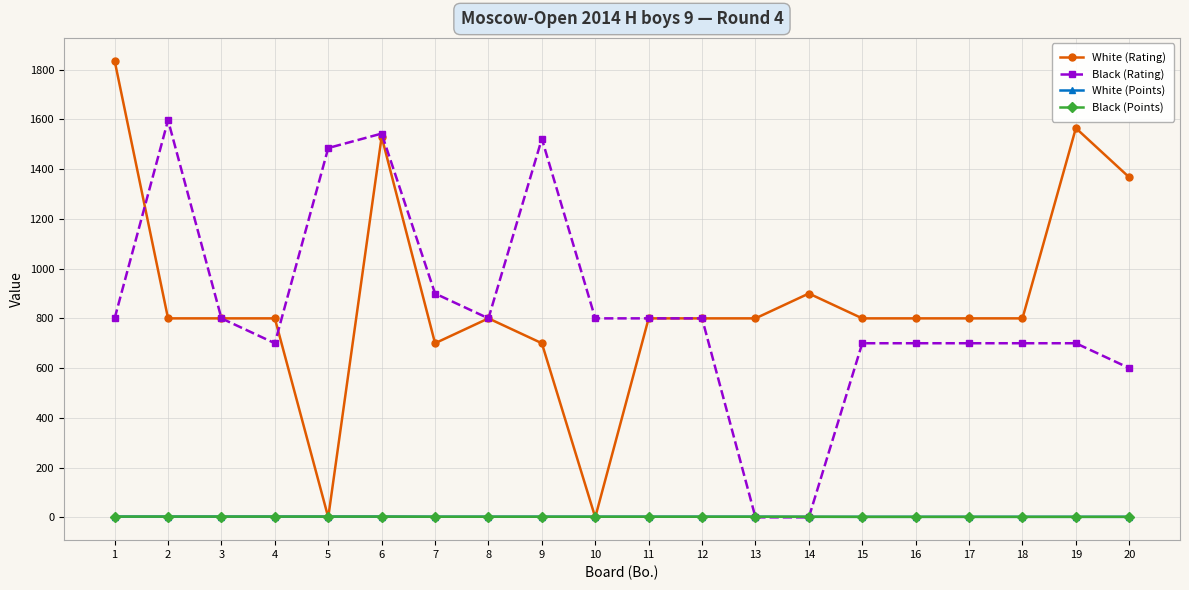

How many lines are shown in the chart?

4